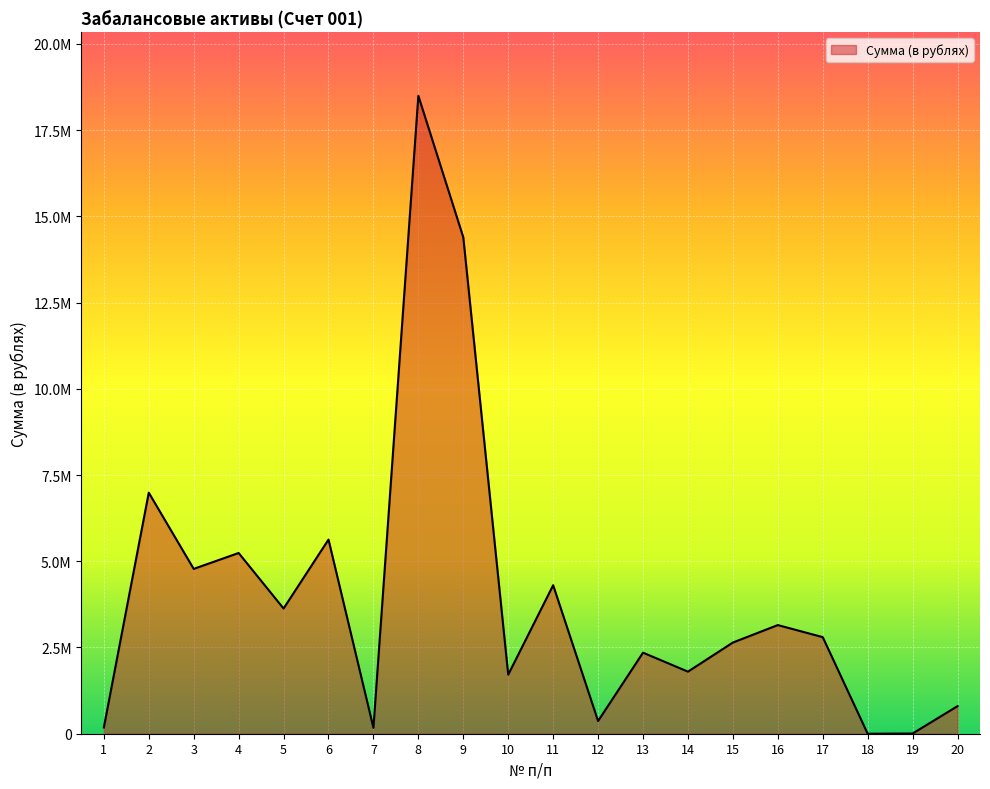

What is the average value?

3972220.1